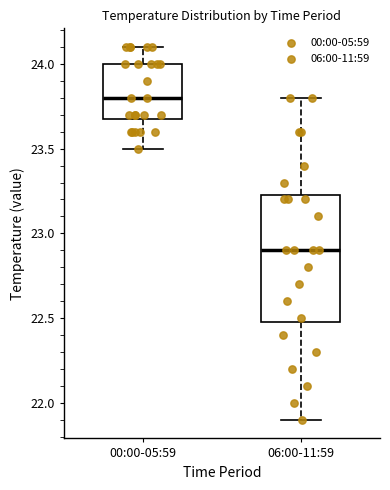

Comparing the boxes themselves (not the whiskers), which one is the tallest?

06:00-11:59